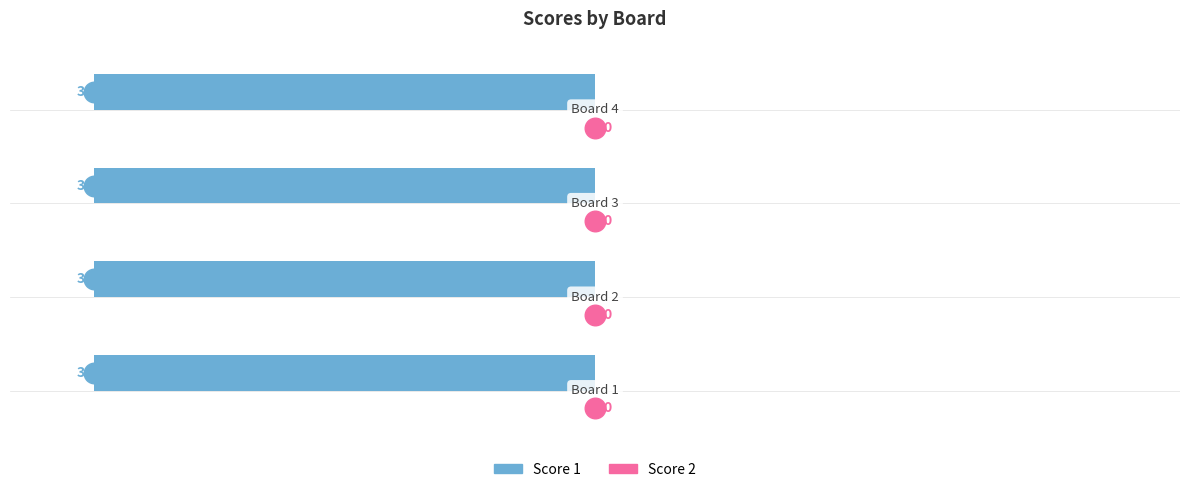

What are all the series names shown in the legend?

Score 1, Score 2